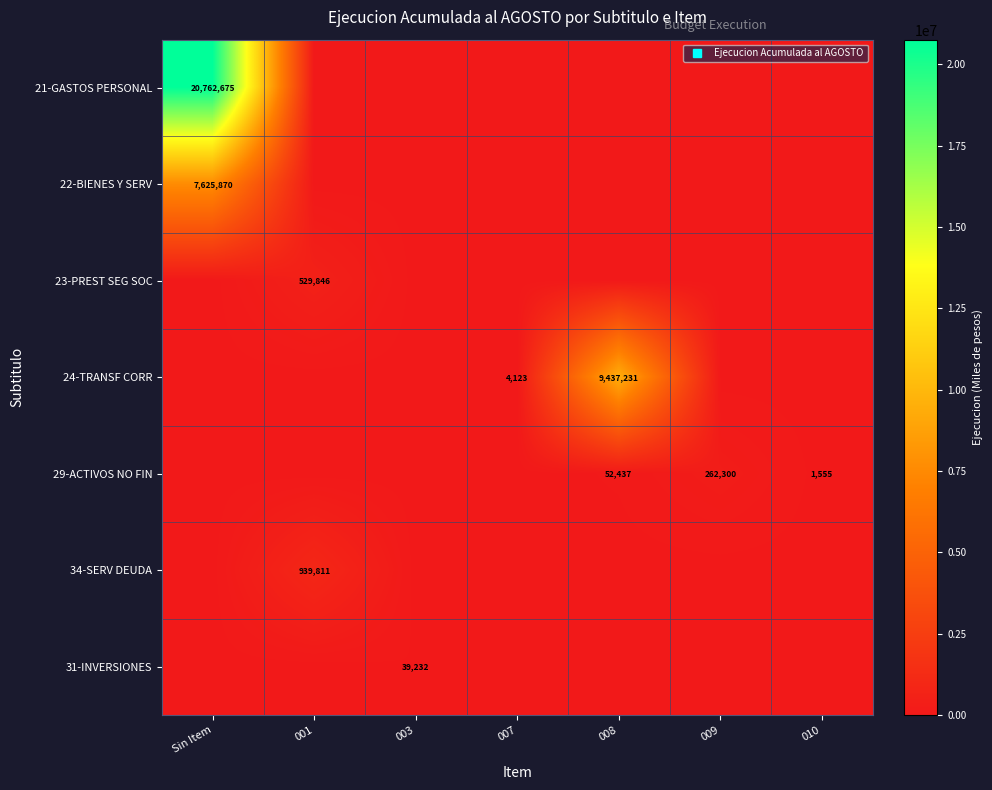

The value of 31-INVERSIONES at 003 is 39232. True or false?

True